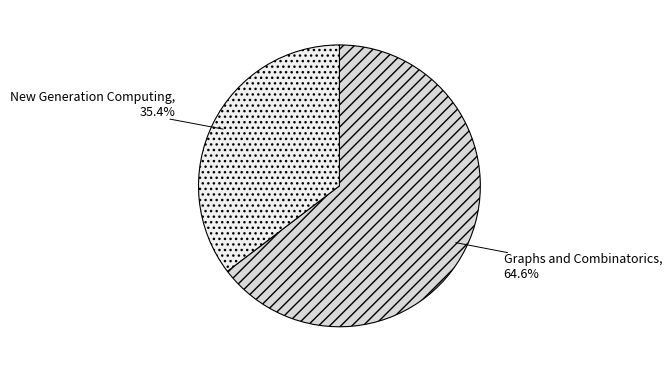

Is it true that Graphs and Combinatorics is 57% of the pie?

False